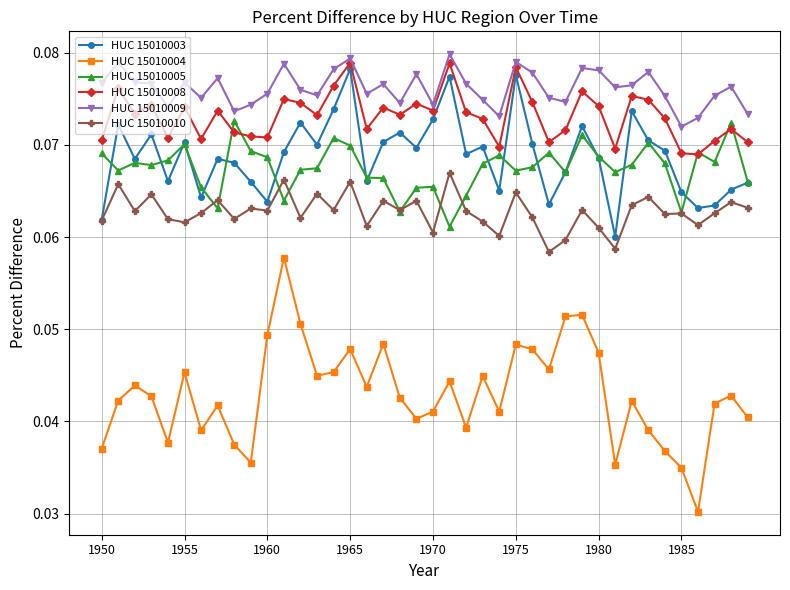

At how many categories does at least one series exceed 0?

40